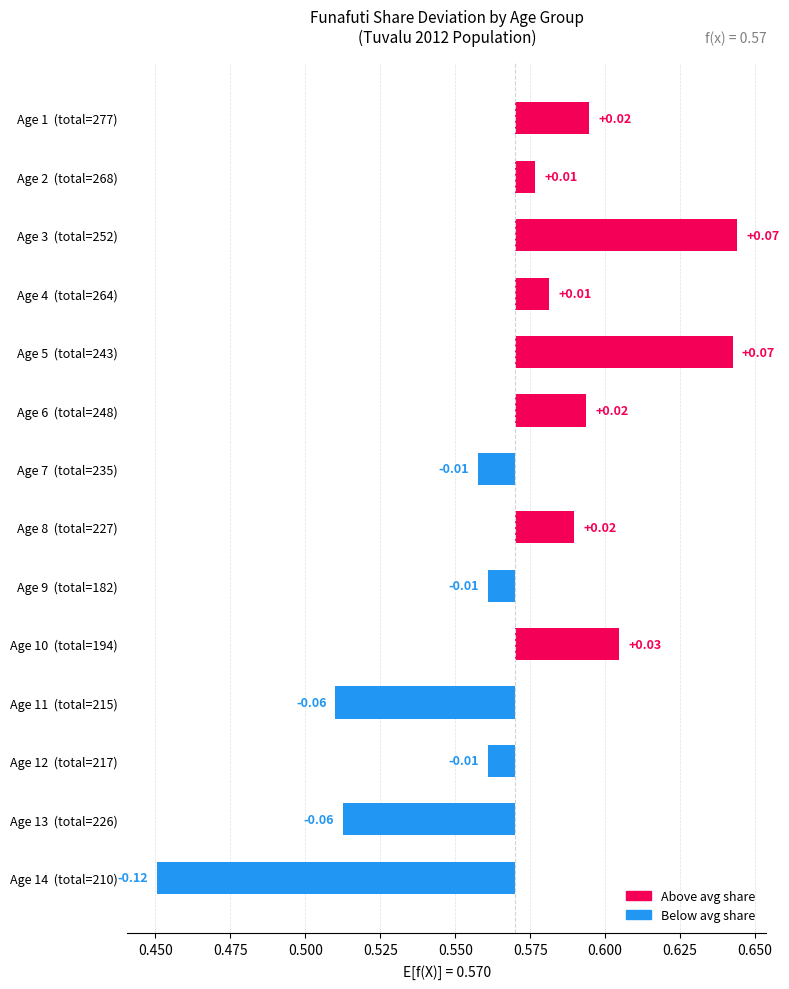

What is the difference between the maximum and second lowest values?

0.1